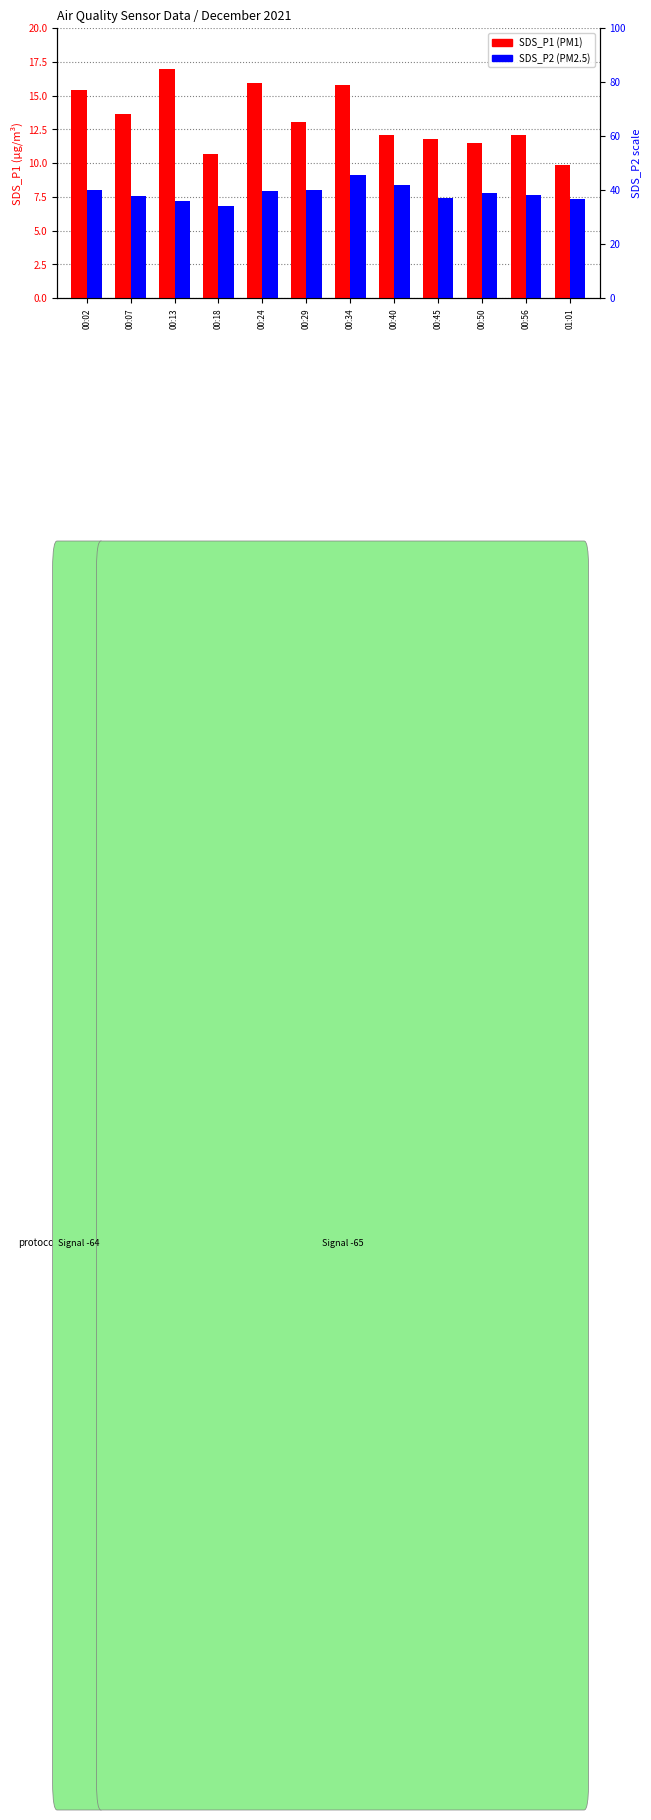

Is it true that SDS_P2 equals 6.8 at 00:18?

True